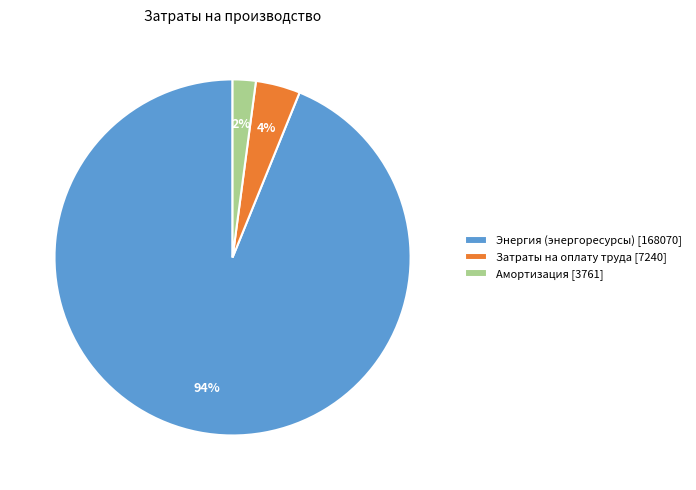

True or false: Амортизация [3761] accounts for 2% of the total.

True